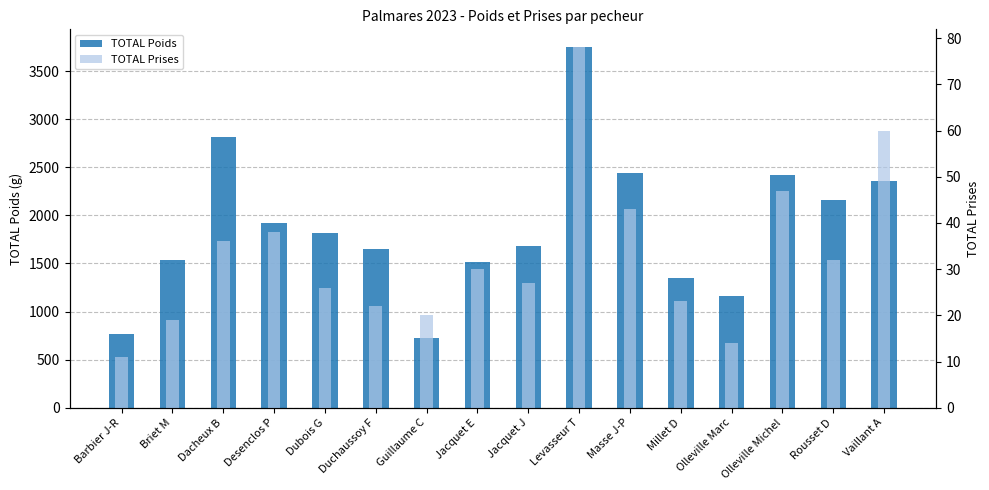

Rank the series at Dubois G from lowest to highest value.

TOTAL Prises, TOTAL Poids